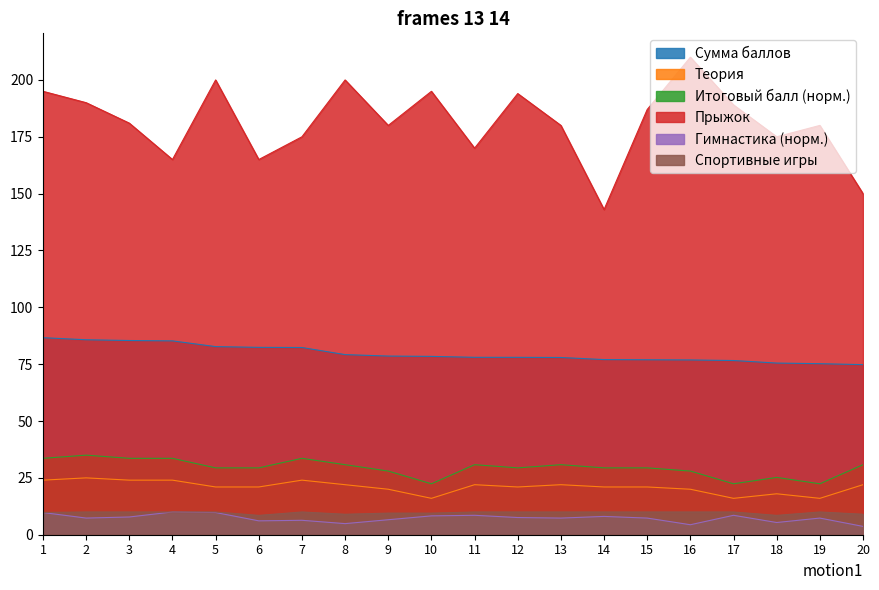

True or false: Гимнастика (норм.) has a value of 7.3 at 2.

True